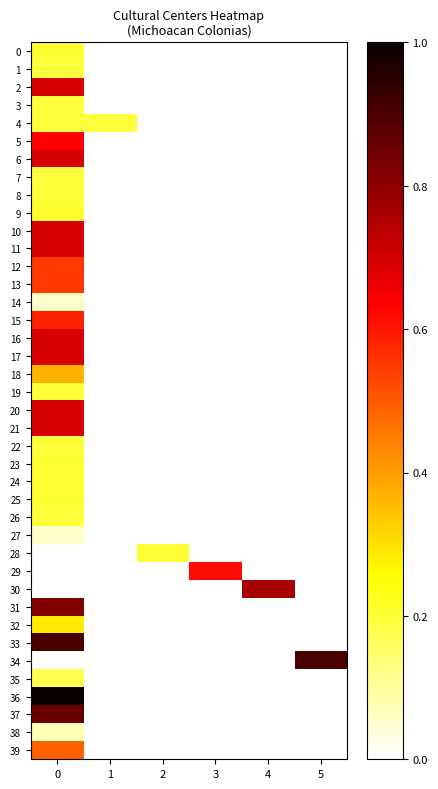

What is the difference between the highest and lowest values at 1?

0.2